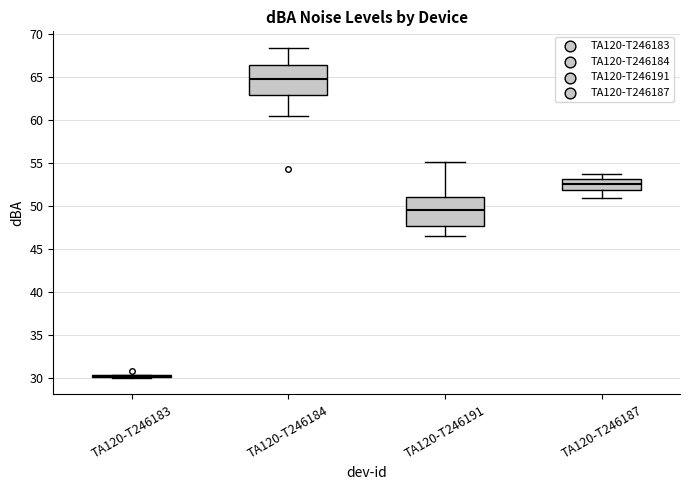

Reading left to right, read every box against the y-axis: the position of its median line, the range the box covers, and the ends of its whiskers. The values are not printed on the chart, so give them approximately, as read against the axis.

TA120-T246183: box collapsed to a line at 30.0, whiskers 30.0 to 30.5
TA120-T246184: median 65.0, box 63.0 to 66.5, whiskers 60.5 to 68.5
TA120-T246191: median 49.5, box 47.5 to 51.0, whiskers 46.5 to 55.0
TA120-T246187: median 52.5, box 52.0 to 53.0, whiskers 51.0 to 53.5